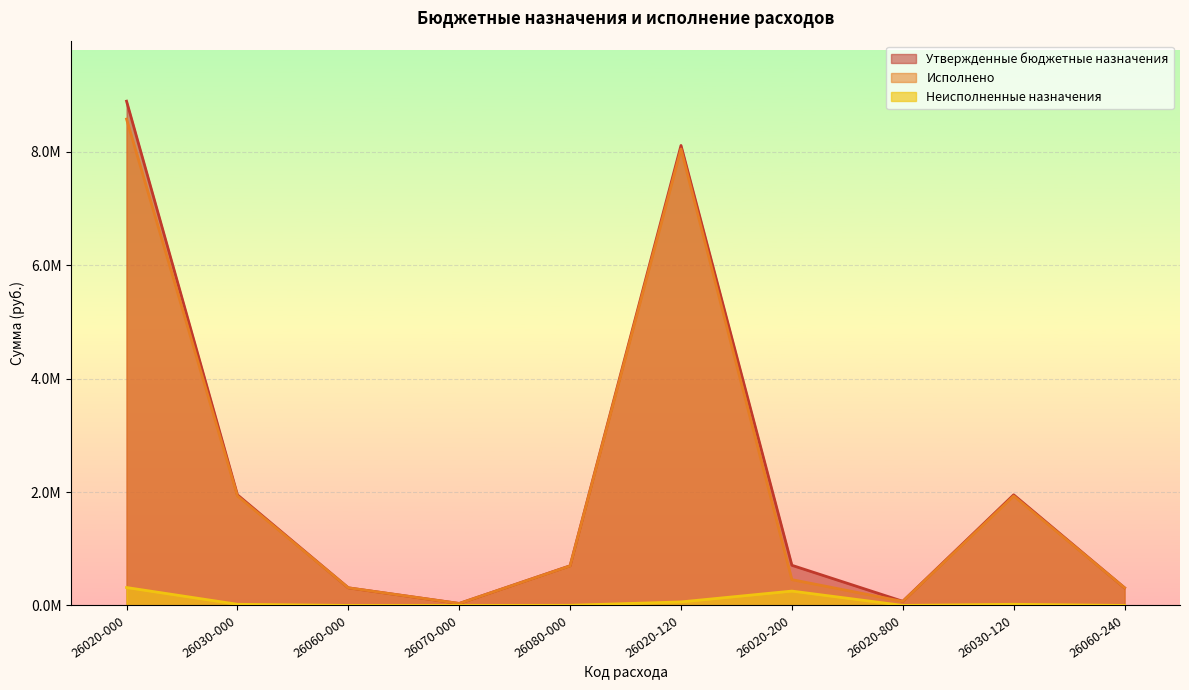

Reading left to right, extract all data points from this chart.

Утвержденные бюджетные назначения: 8896064.7	1951638.3	311080.0	35000.0	700280.0	8114762.7	708362.0	72940.0	1951638.3	311080.0
Исполнено: 8579983.0	1931074.7	310978.5	35000.0	697707.9	8052578.5	455108.7	71295.9	1931074.7	310978.5
Неисполненные назначения: 316081.7	20563.5	101.5	0.0	2572.1	62184.2	253253.3	644.1	20563.5	101.5